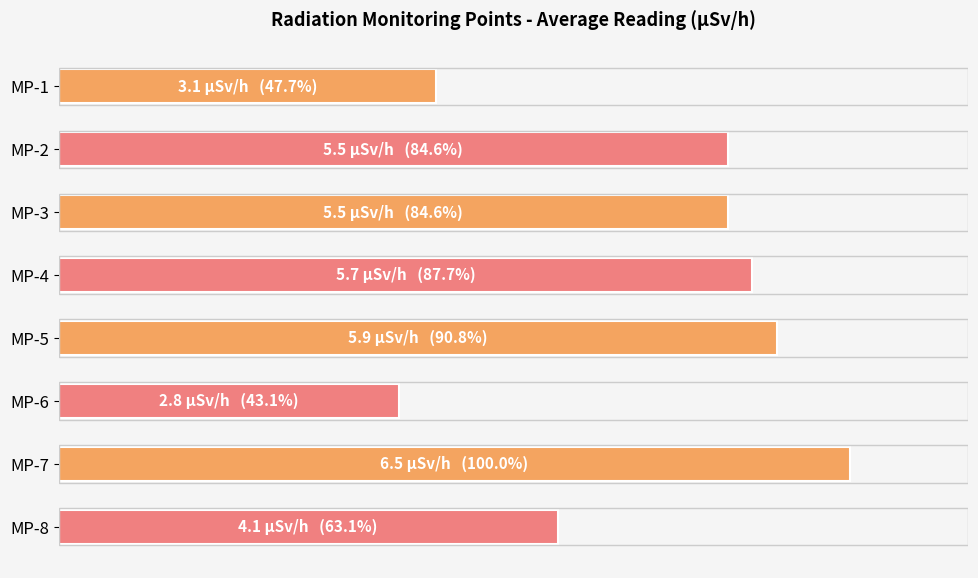

What is the maximum value shown in the chart?

100.0